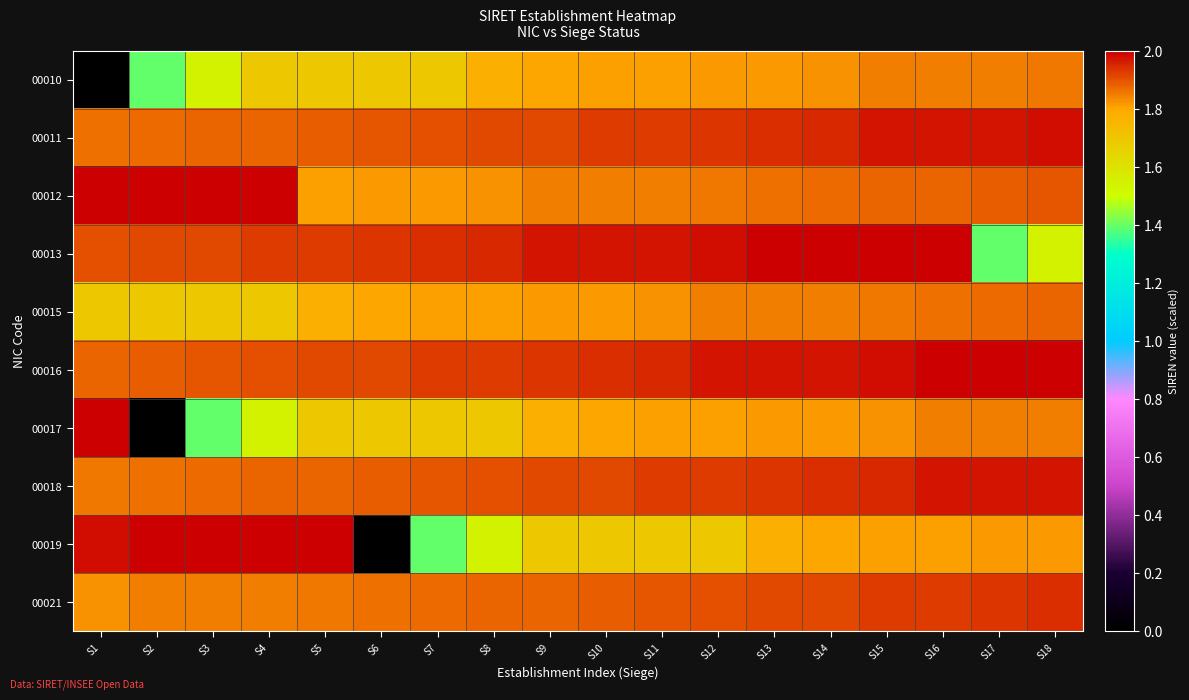

At how many categories does at least one series exceed 1?

18